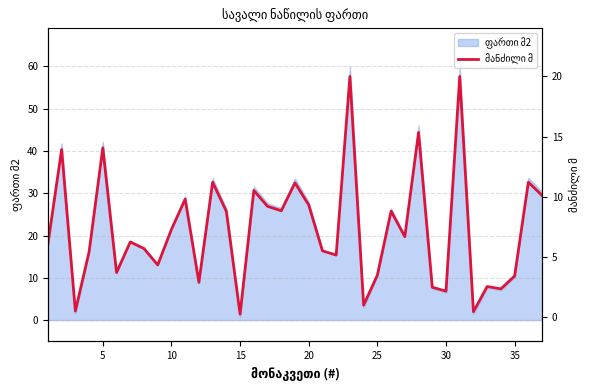

How many points are higher than both their immediate neighbors (excluding endpoints)?

13